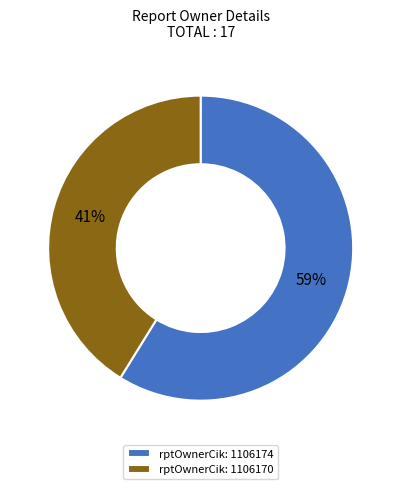

What is the ratio of the value at rptOwnerCik: 1106174 to the value at rptOwnerCik: 1106170?

1.4